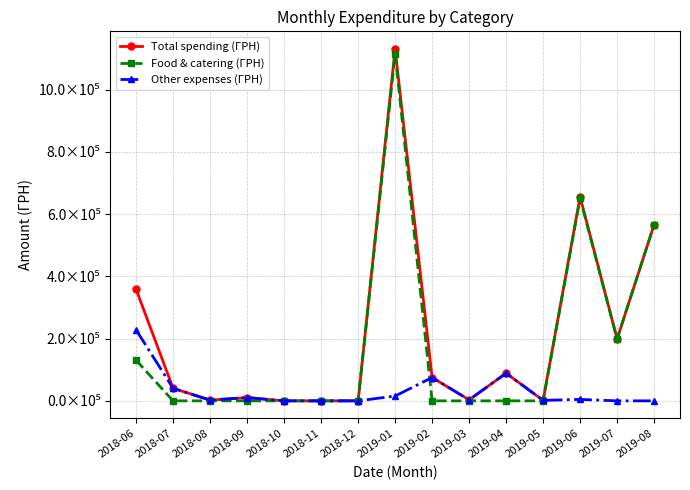

List the series in order of their overall mean, lowest first.

Other expenses (ГРН), Food & catering (ГРН), Total spending (ГРН)